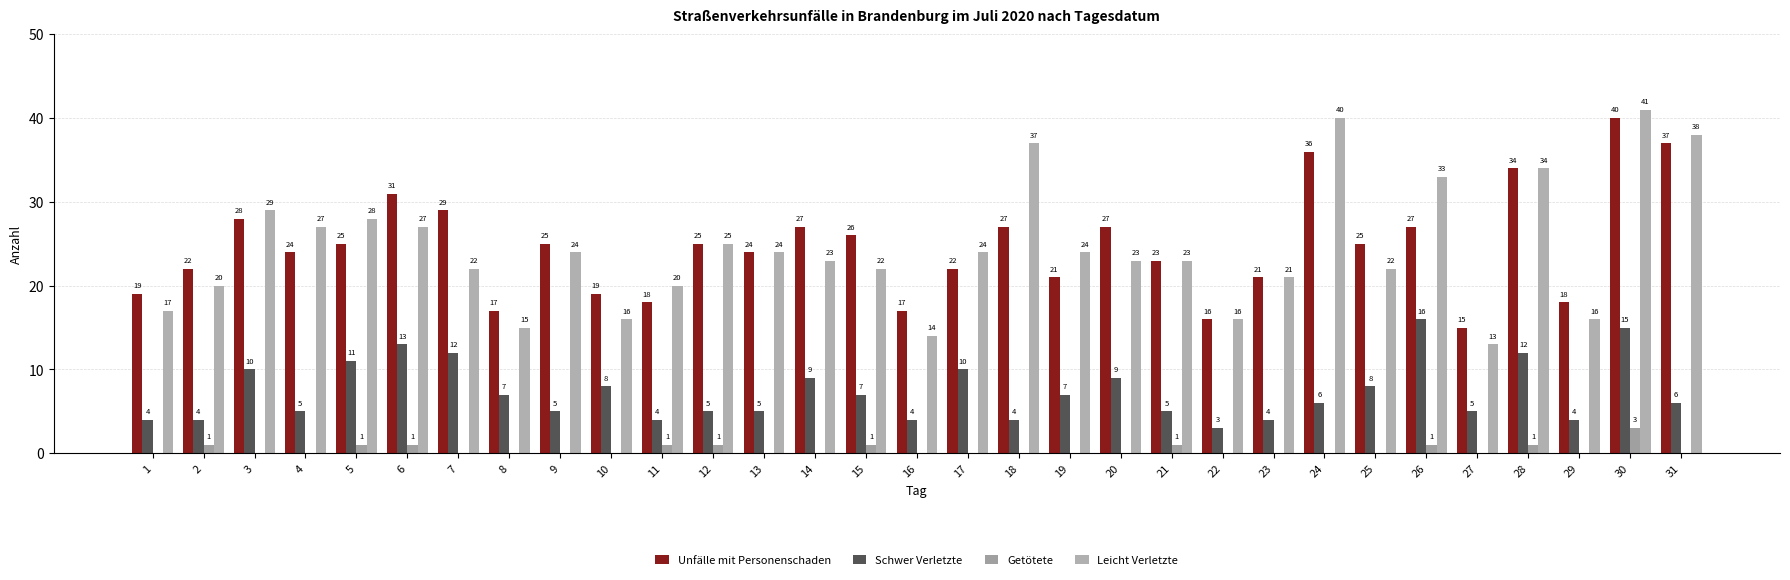

What is the spread (max minus min) of values at 27?

15